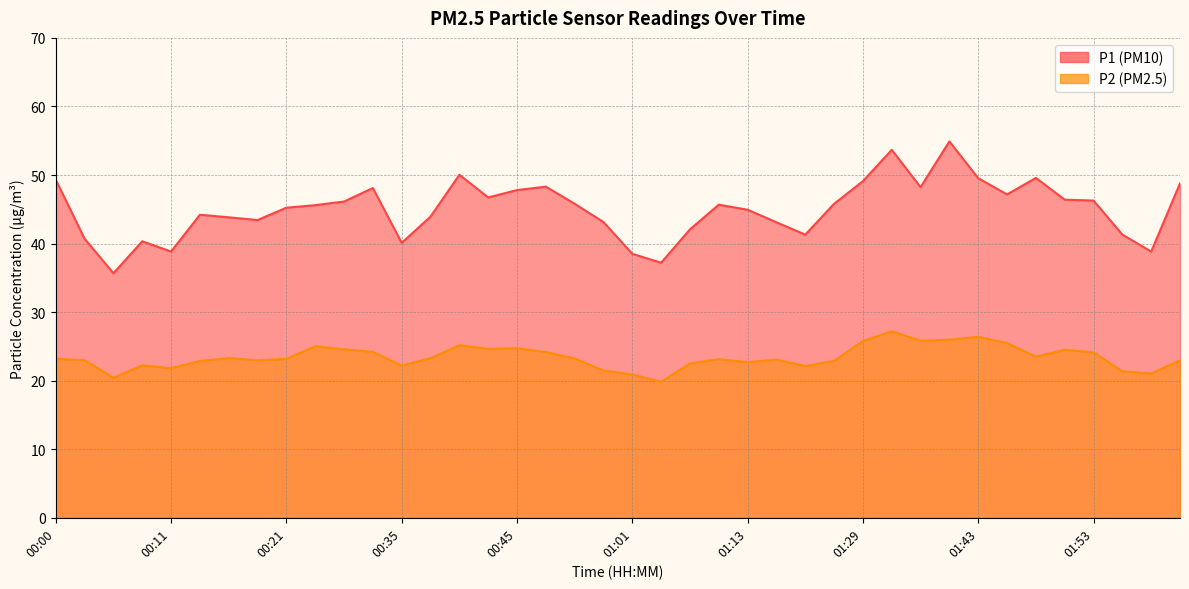

What is the difference between the maximum and second lowest values in the P2 series?

6.8